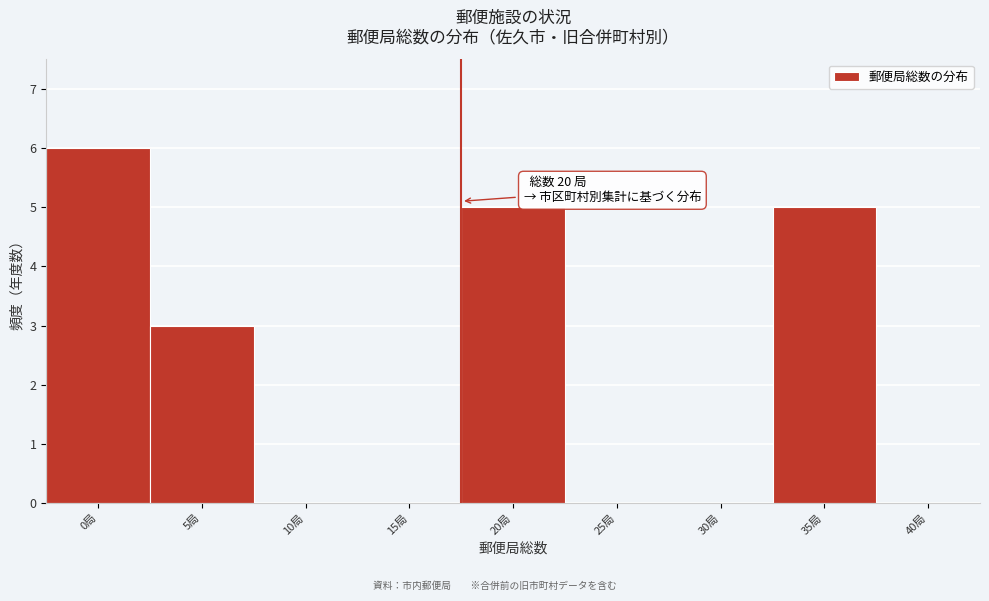

Reading left to right, list all the values displayed in this chart.

0局=6	5局=3	10局=0	15局=0	20局=5	25局=0	30局=0	35局=5	40局=0